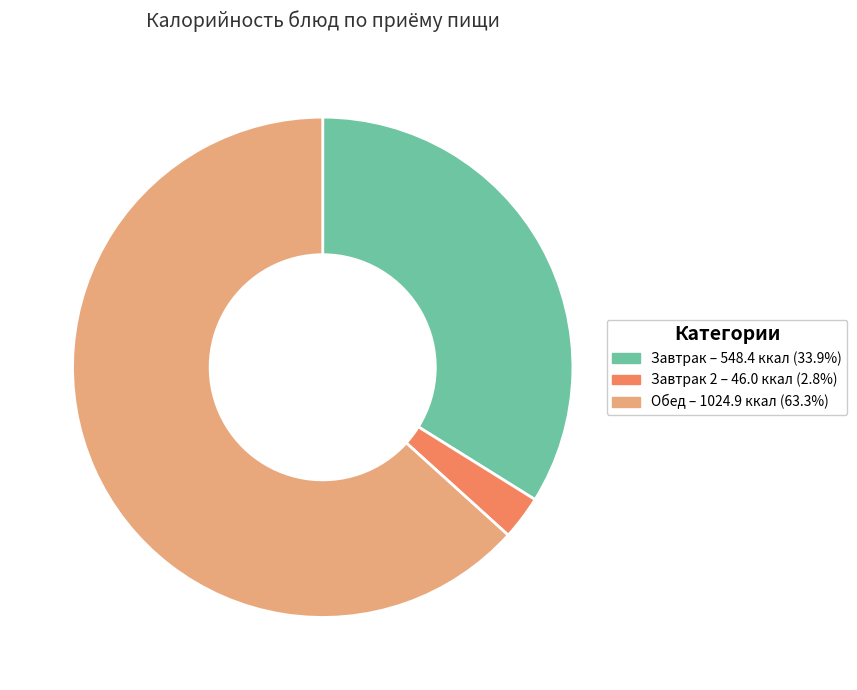

Is there a majority slice in this chart?

Yes